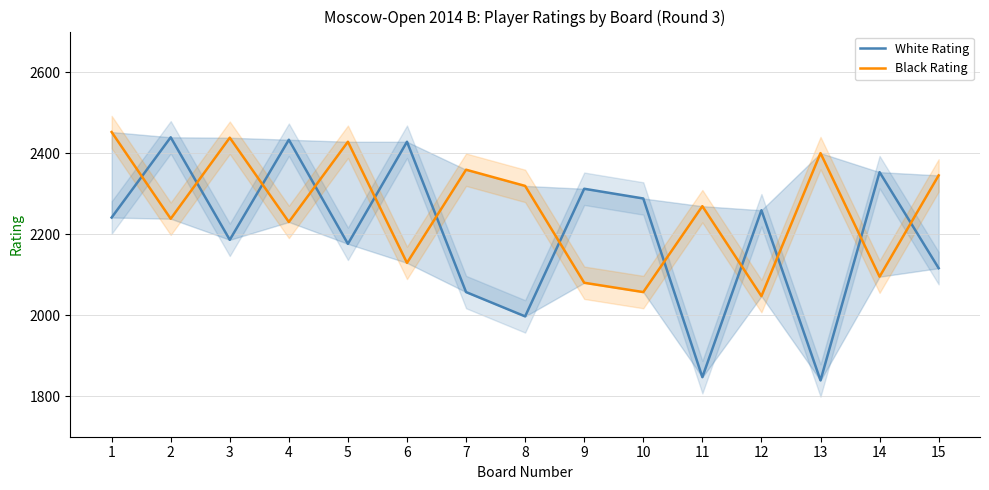

How many times do White Rating and Black Rating cross each other?

12